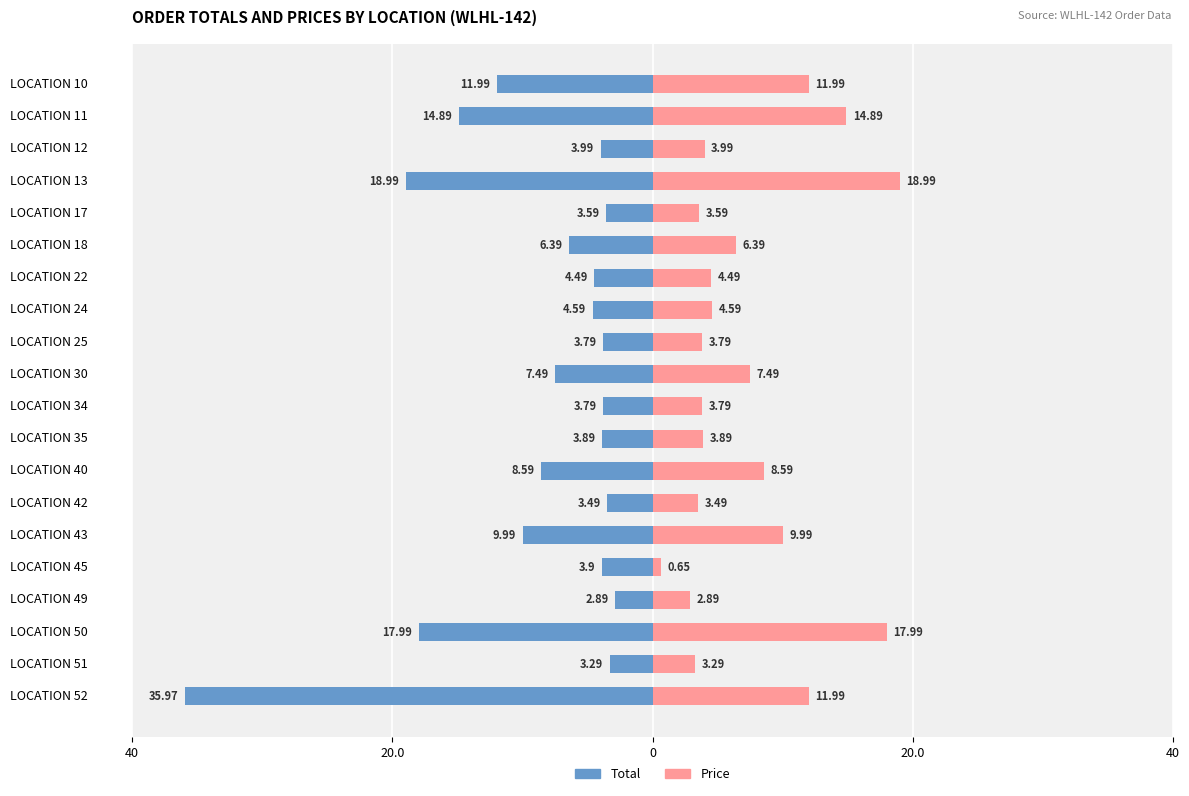

What is the difference between the highest and lowest values at LOCATION 30?

15.0